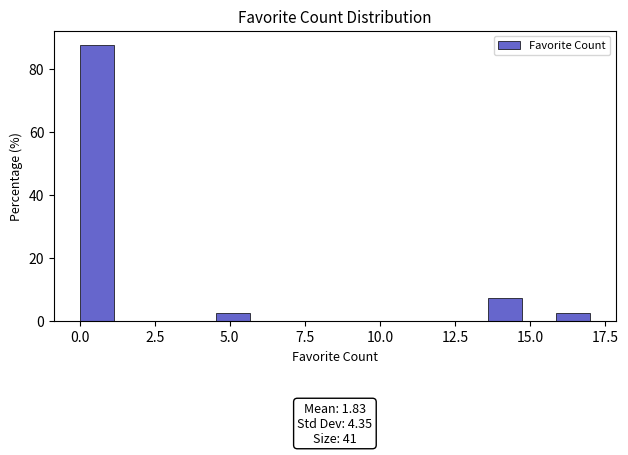

Read against the x-axis, roughly where is the centre of the tallest bar?

0.5